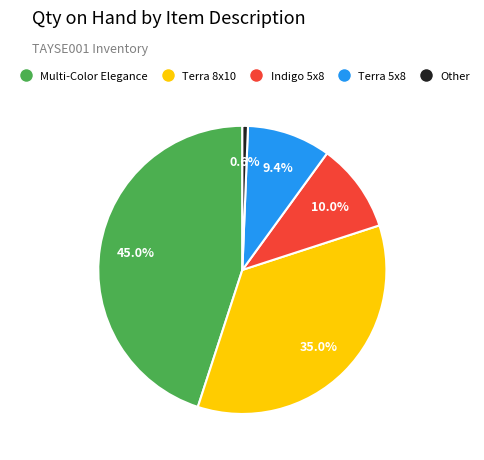

Count the number of slices in the pie.

5